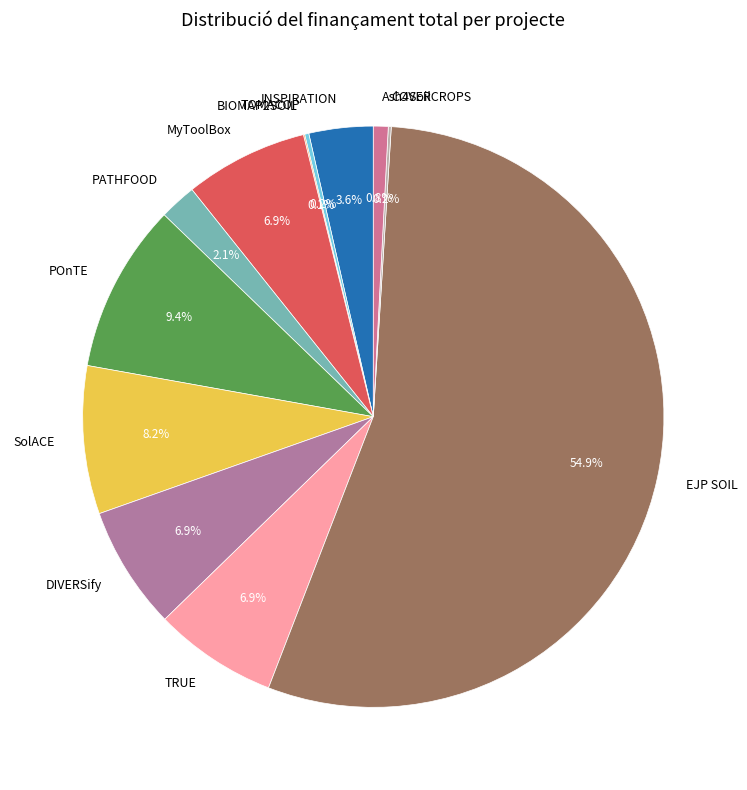

The POnTE slice represents 3% of the pie. True or false?

False